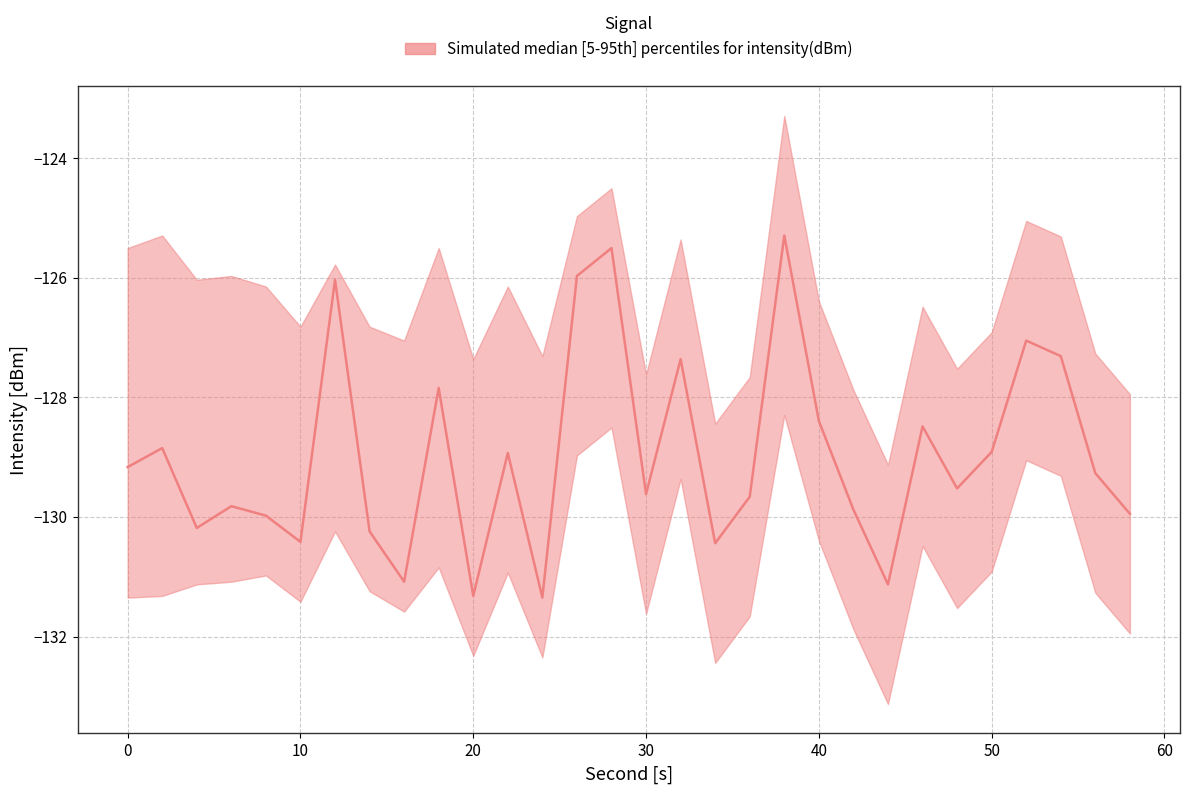

The upper series shows -85.9 at 26. True or false?

False